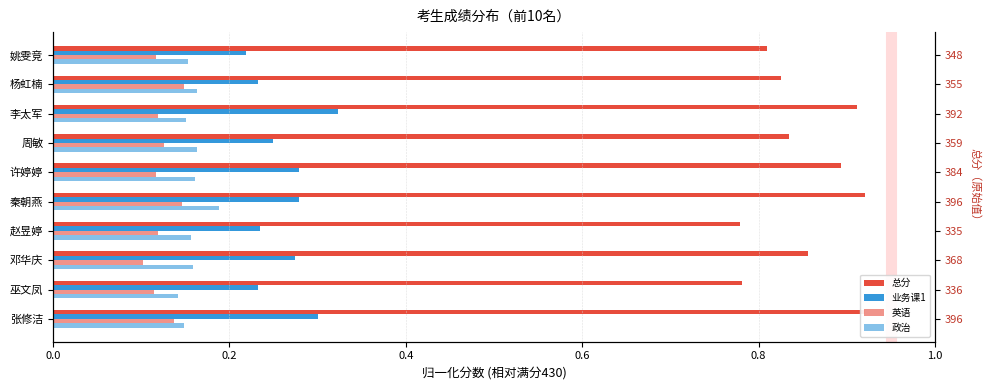

What is the total value across all series at 姚雯竞?

1.3